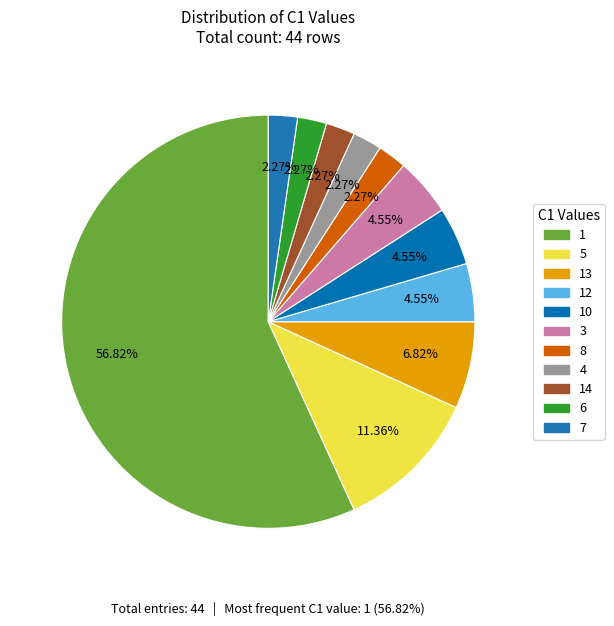

Is 1 the majority of the pie?

Yes